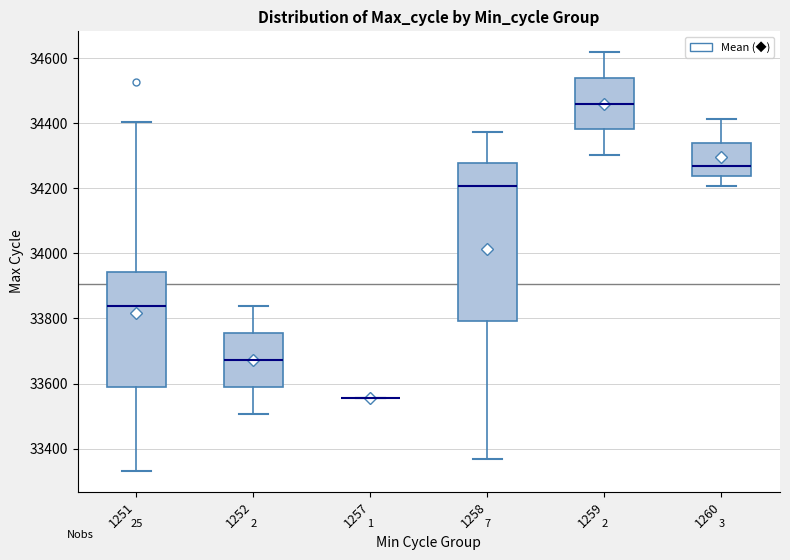

Reading left to right, transcribe this box plot: for each box, give where its median line is, the range the box spans, and where its two whiskers end, as read against the y-axis. The values are not printed on the chart, so give them approximately, as read against the axis.

1251: median 33840, box 33600 to 33940, whiskers 33340 to 34400
1252: median 33680, box 33580 to 33760, whiskers 33500 to 33840
1257: box collapsed to a line at 33560, whiskers 33560 to 33560
1258: median 34200, box 33800 to 34280, whiskers 33360 to 34380
1259: median 34460, box 34380 to 34540, whiskers 34300 to 34620
1260: median 34260, box 34240 to 34340, whiskers 34200 to 34420